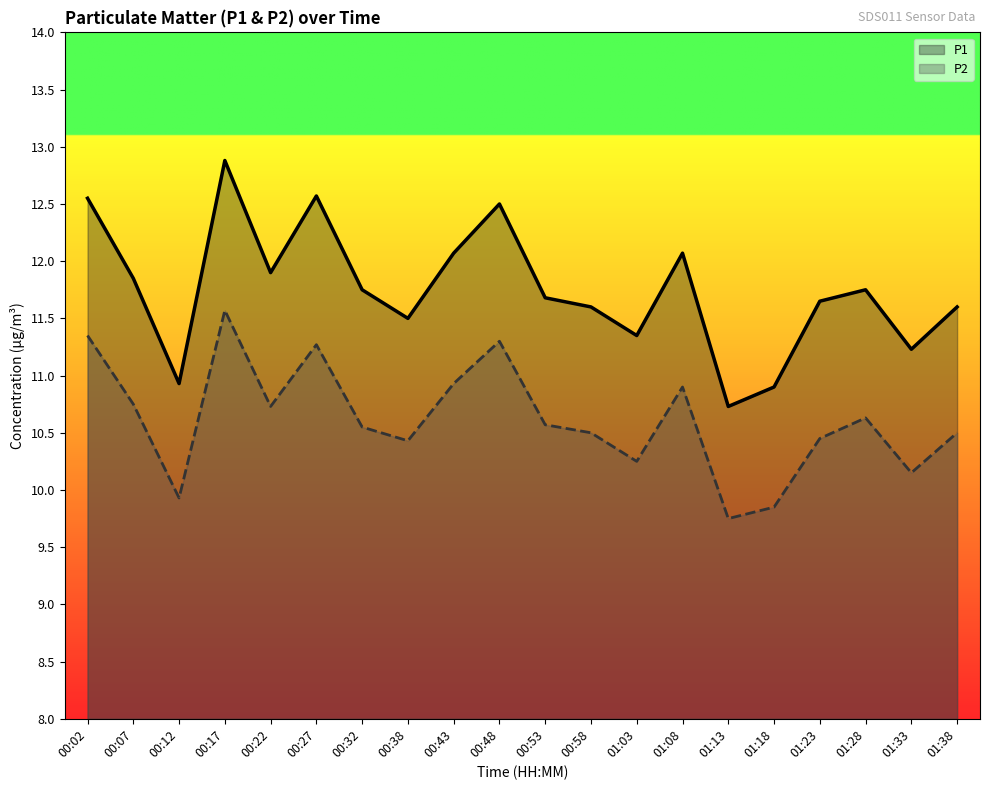

What is the label of the 13th point from the left?

01:03